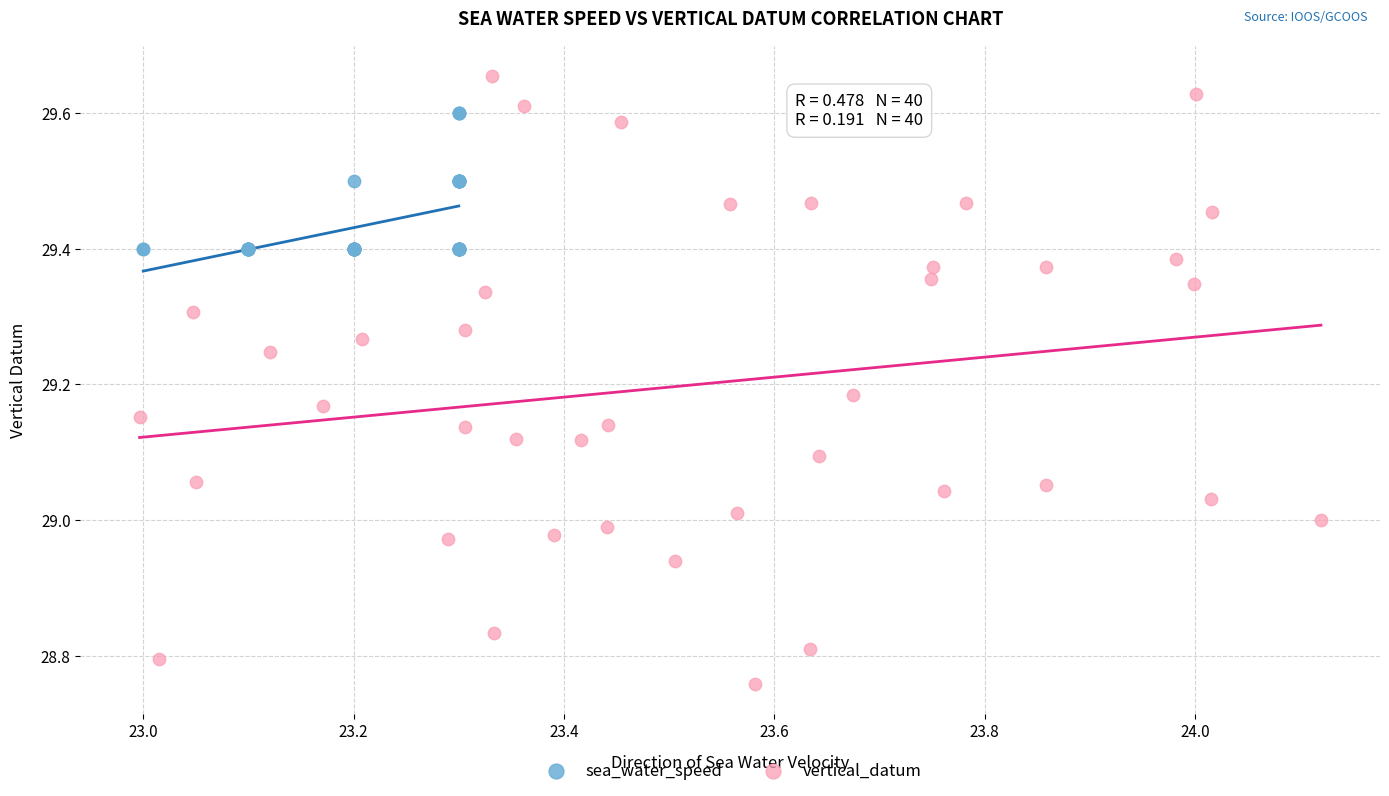

Which series reaches the minimum Y coordinate?

vertical_datum